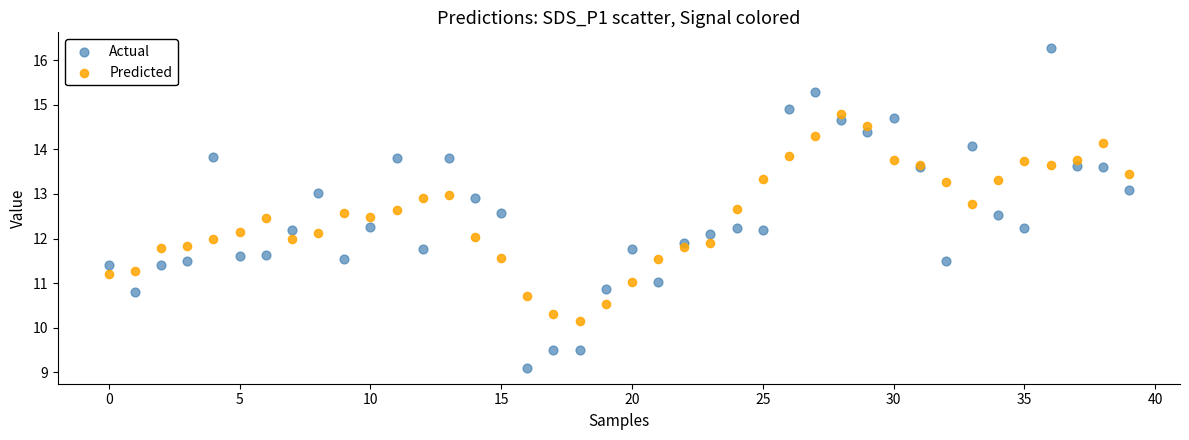

Which series reaches the maximum Y coordinate?

Actual